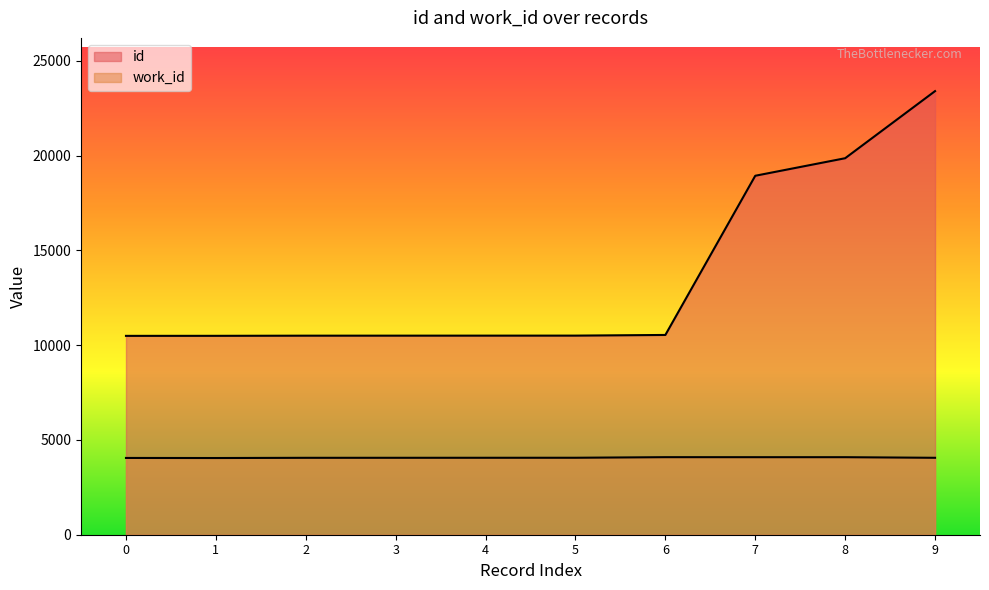

Does the chart display data point markers on the line(s)?

No